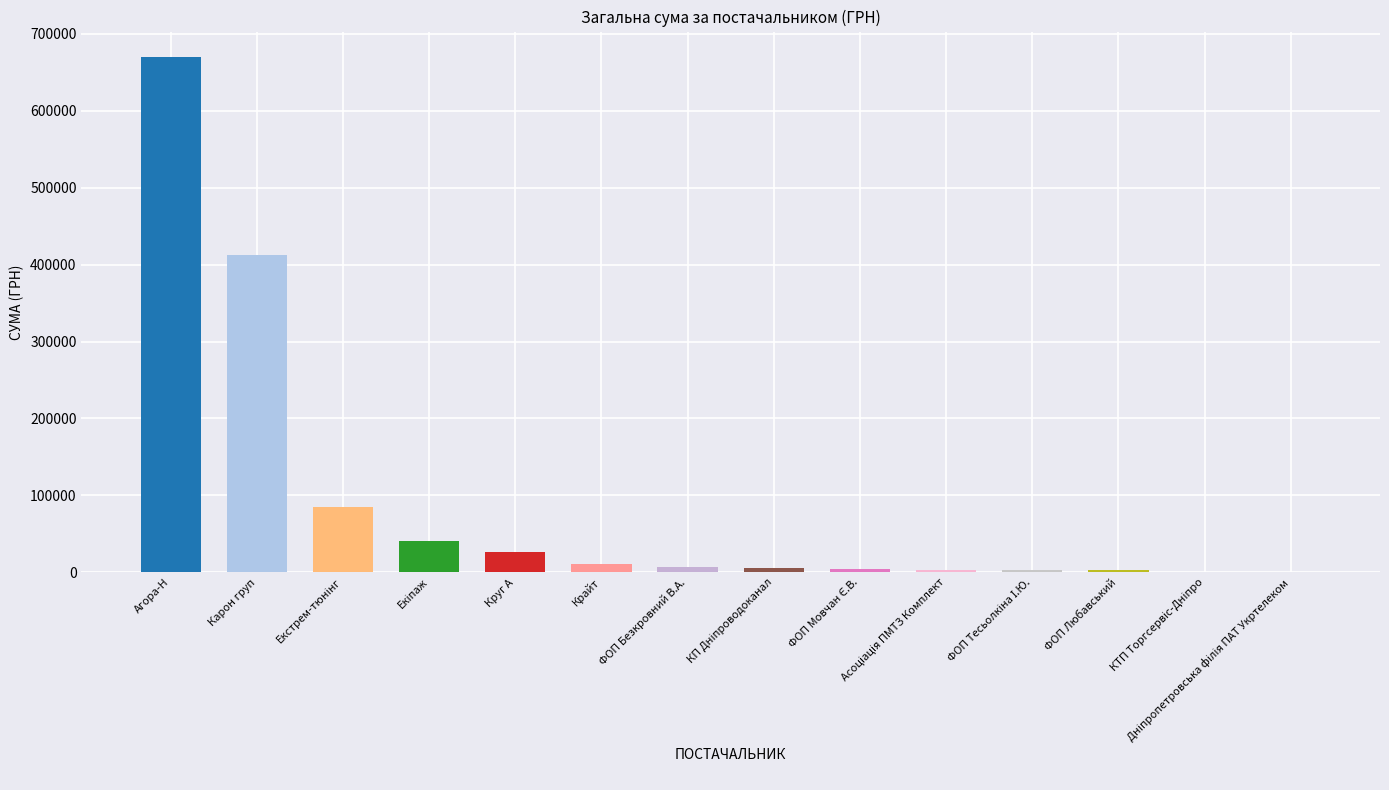

What is the greatest value displayed?

669353.5